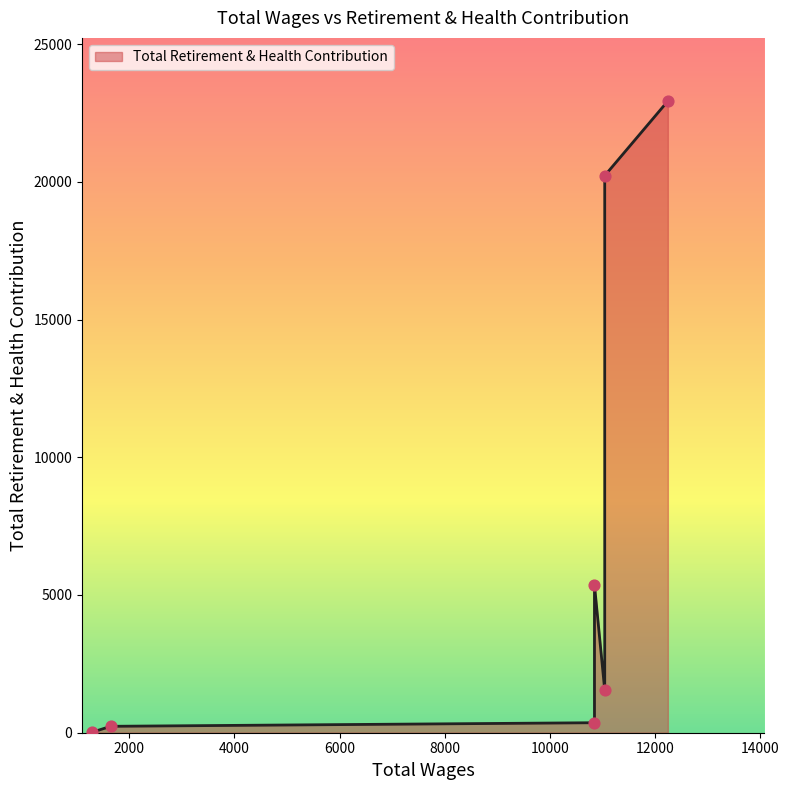

Approximately how many times larger is the value at 10847.0 compared to 1299.0?

282.2